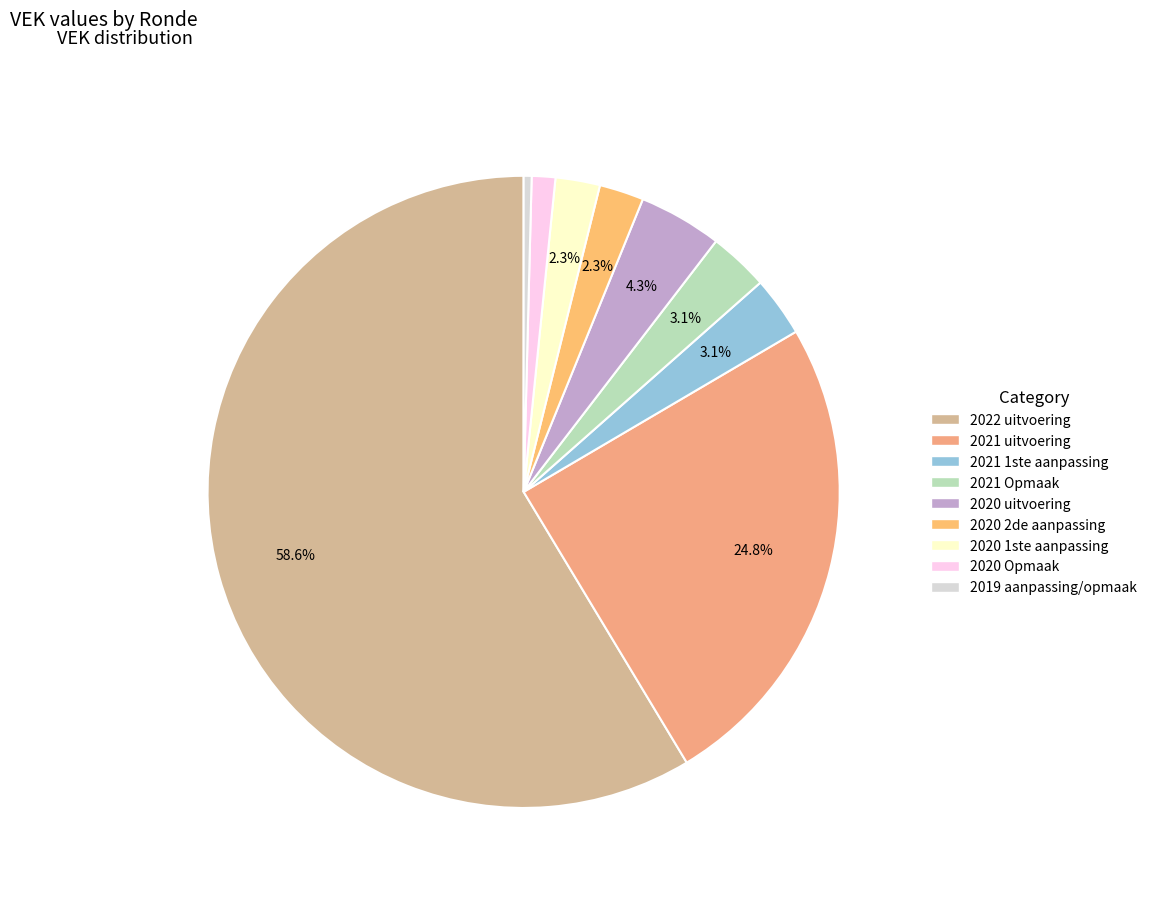

Combined, what portion of the pie is 2021 uitvoering and 2020 2de aanpassing?

27.1%